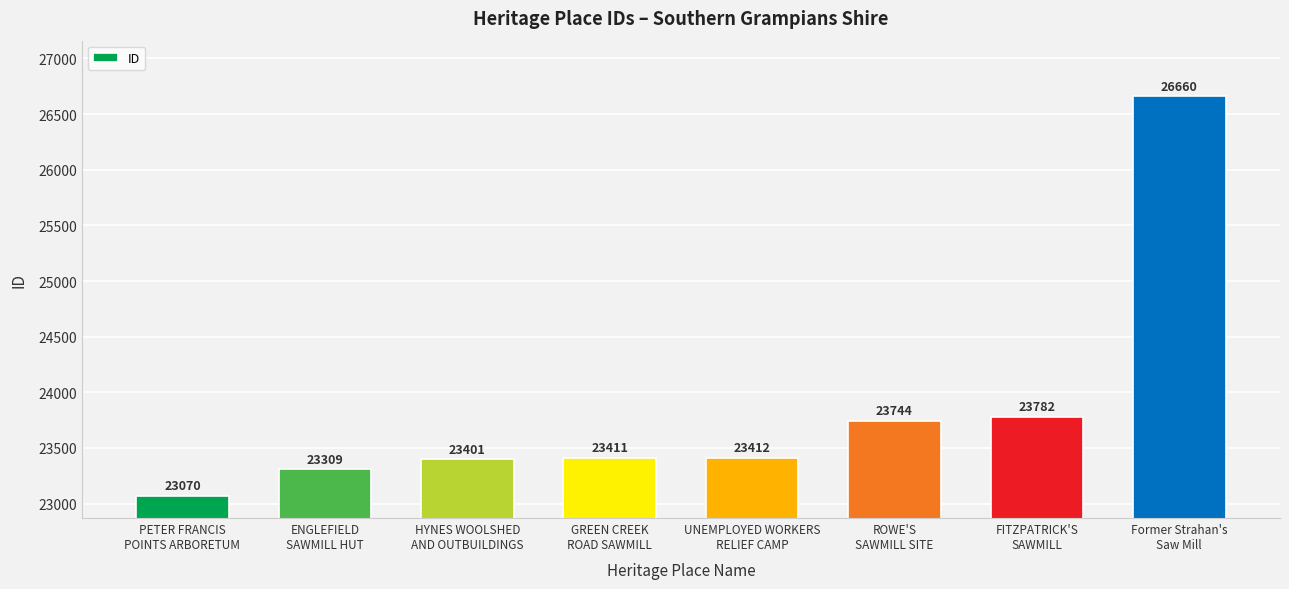

List the labels in order of value, smallest first.

PETER FRANCIS
POINTS ARBORETUM, ENGLEFIELD
SAWMILL HUT, HYNES WOOLSHED
AND OUTBUILDINGS, GREEN CREEK
ROAD SAWMILL, UNEMPLOYED WORKERS
RELIEF CAMP, ROWE'S
SAWMILL SITE, FITZPATRICK'S
SAWMILL, Former Strahan's
Saw Mill